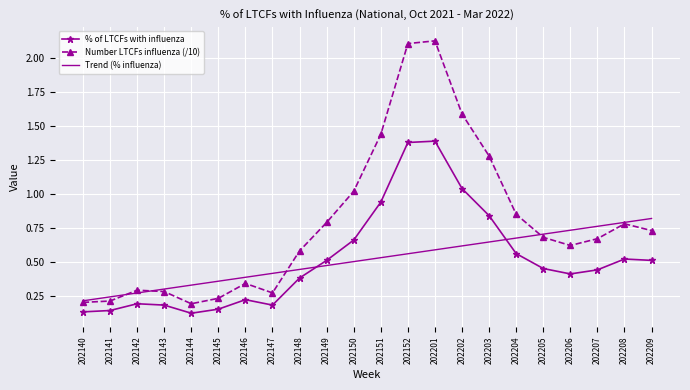

Is it true that Number LTCFs influenza (/10) equals 0.3 at 202144?

False